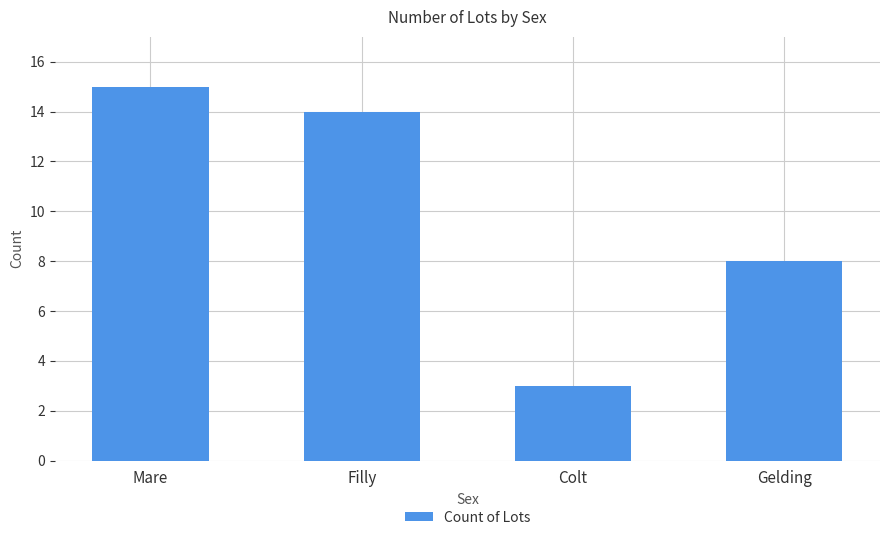

Reading left to right, extract all data points from this chart.

15	14	3	8